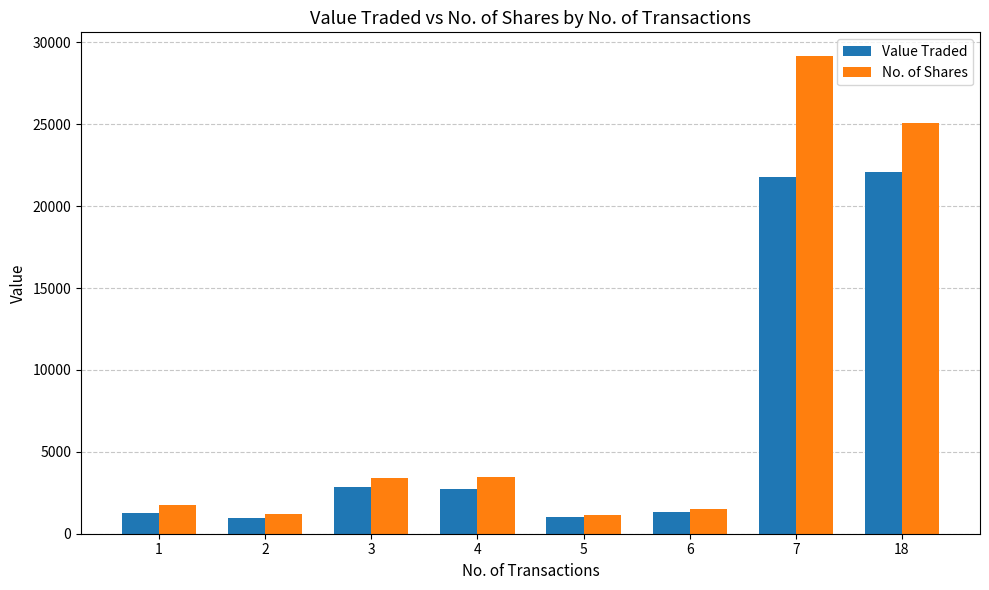

At which category is the sum across all series the highest?

7